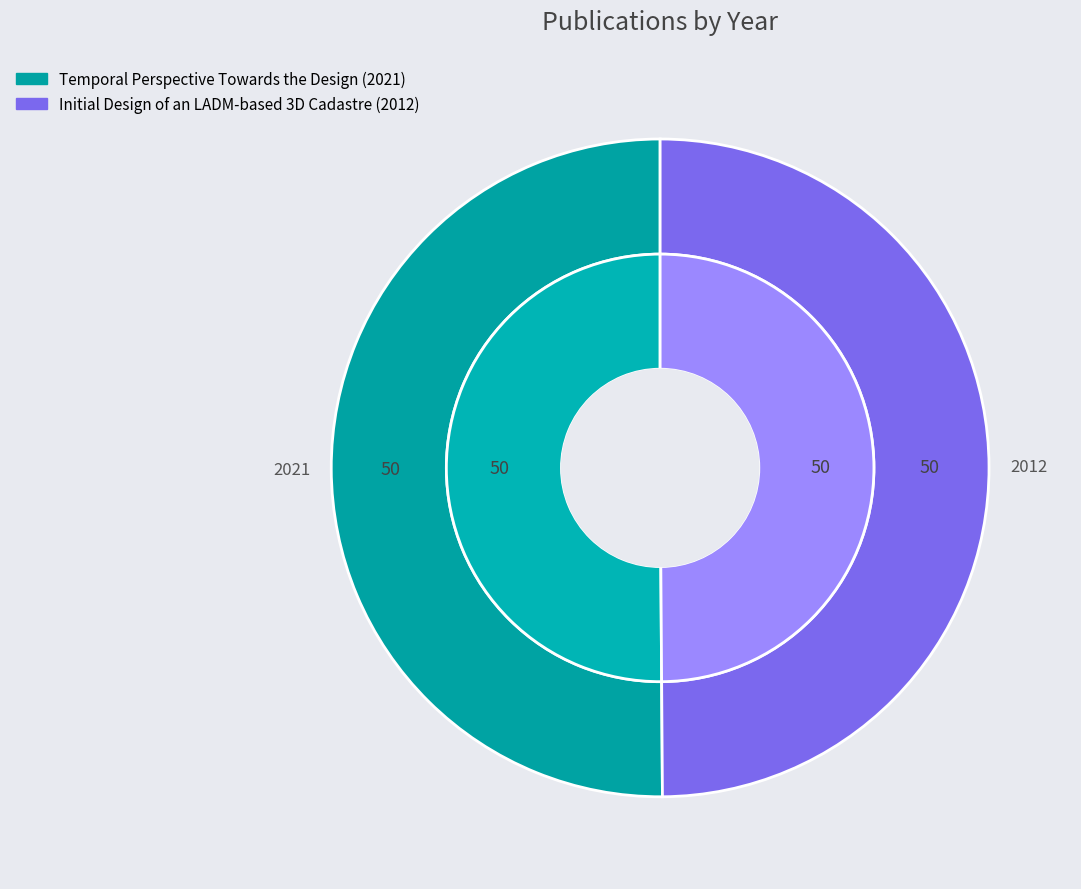

How many slices are in this pie chart?

2